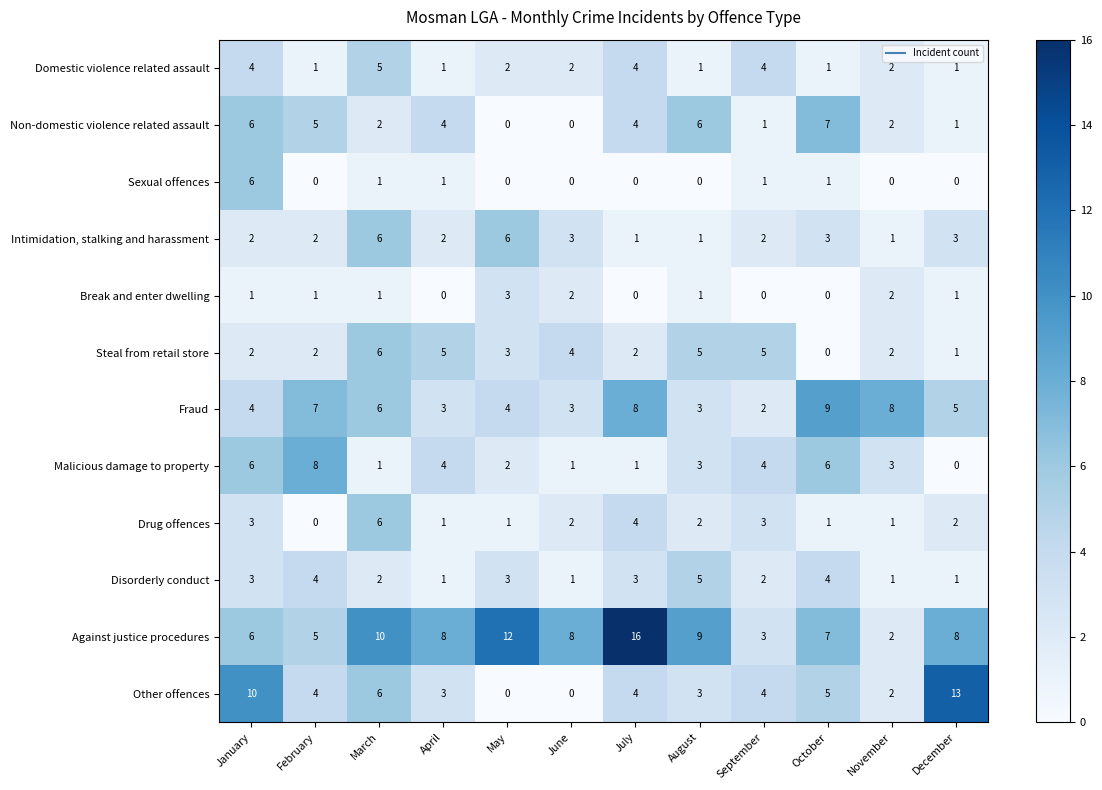

What is the difference between the second highest and second lowest values in the Intimidation, stalking and harassment series?

5